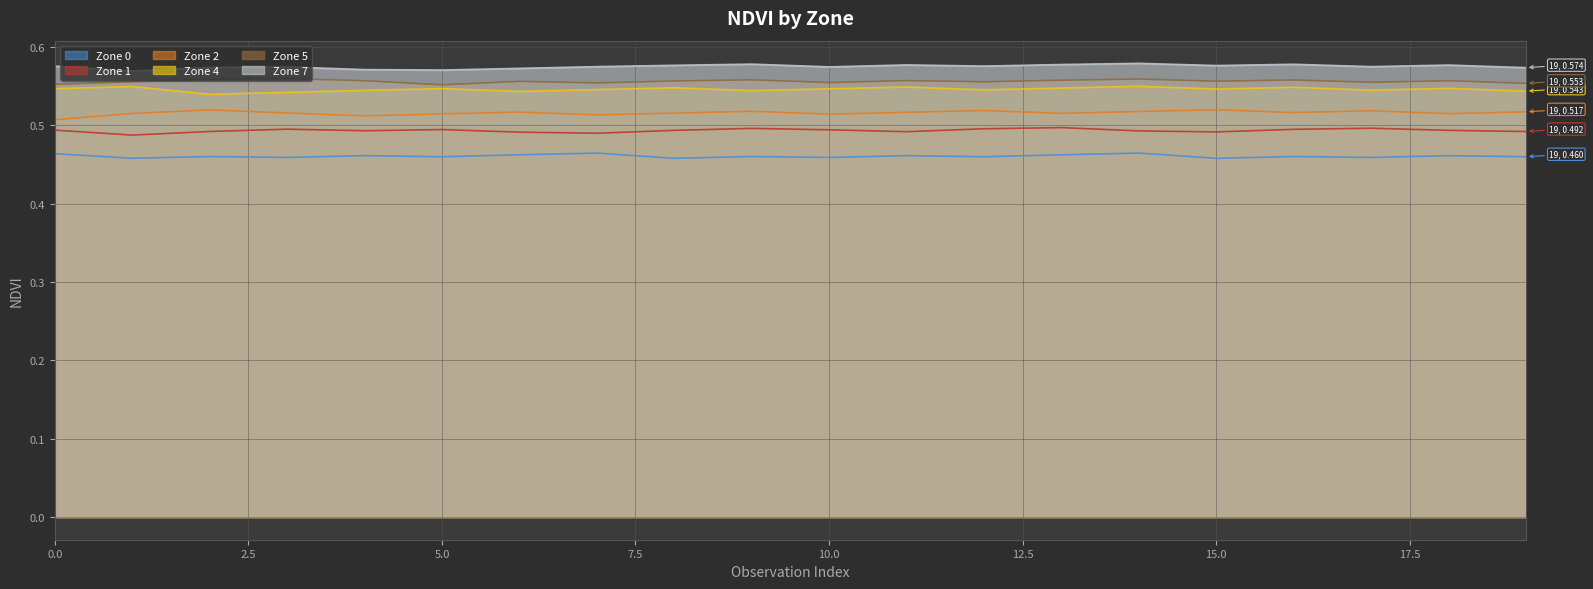

What is the sum of all Zone 0 values?

9.2